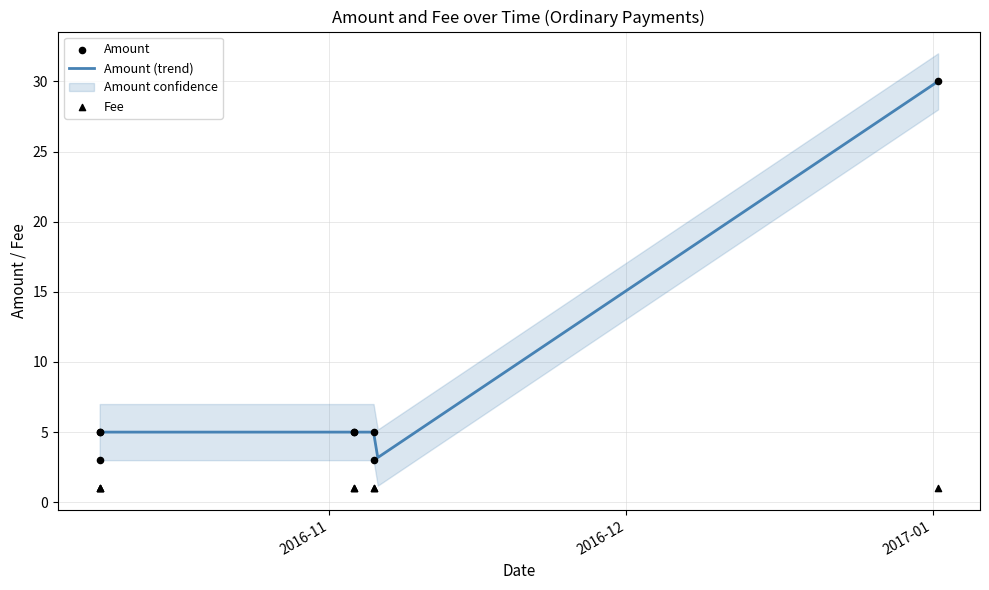

Which series contains the highest Y value?

Amount